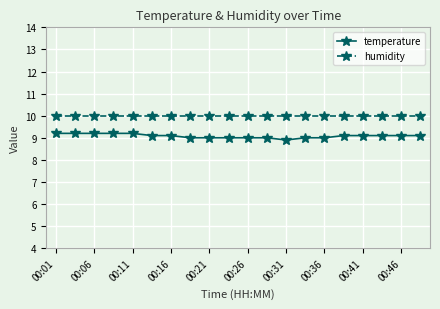

What are all the series names shown in the legend?

temperature, humidity